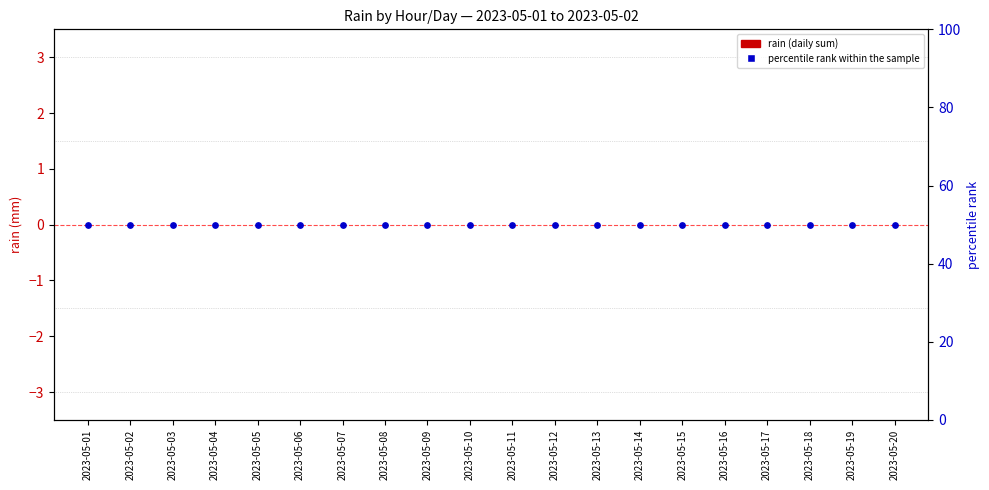

Which series has the largest total across all categories?

percentile rank within the sample